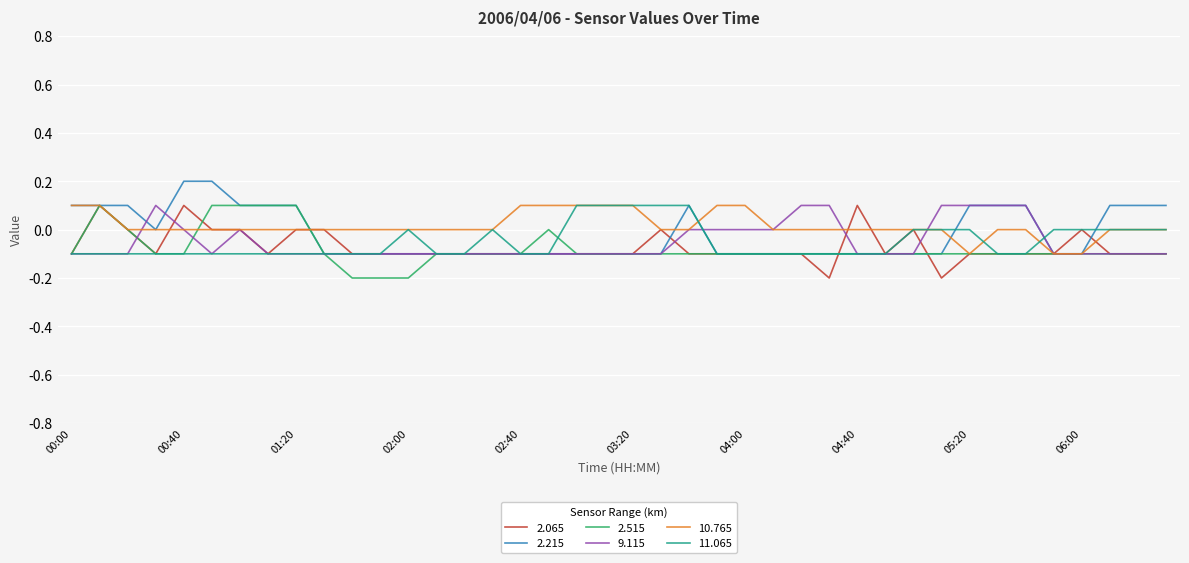

At which category is the sum across all series the highest?

00:10